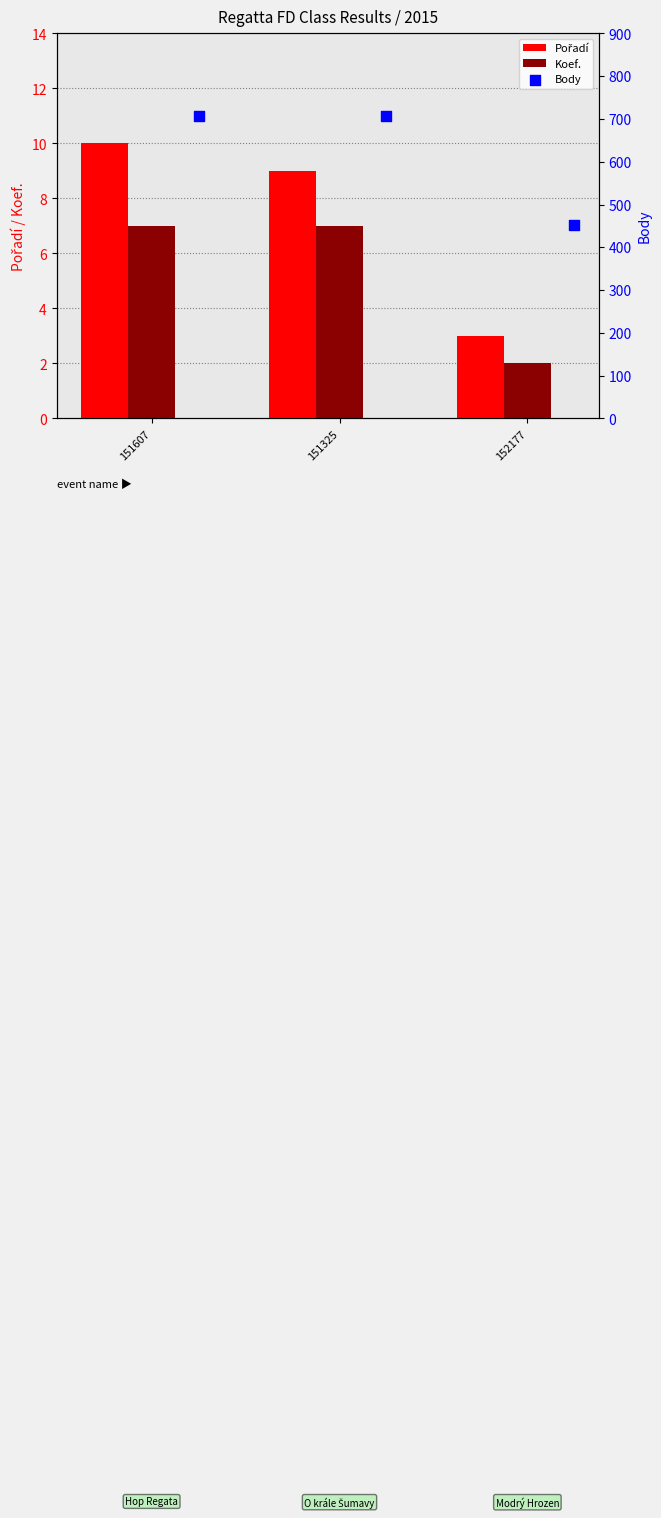

What are all the series names shown in the legend?

Pořadí, Koef., Body